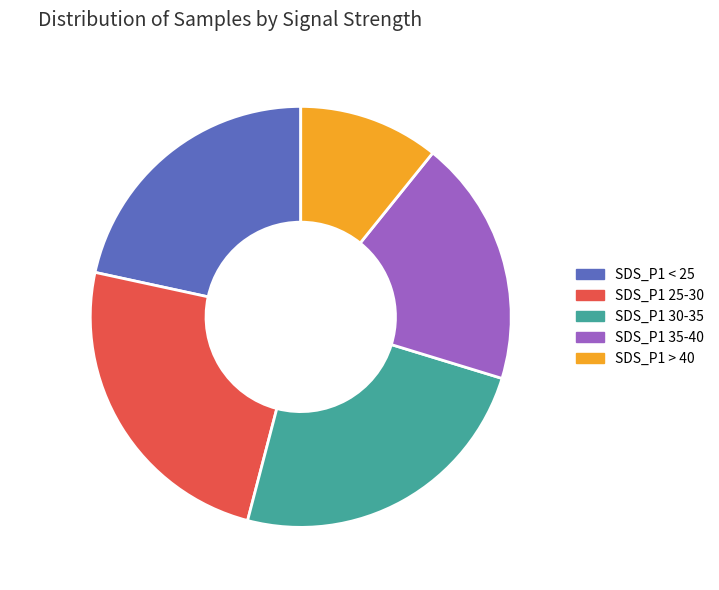

Count the number of slices in the pie.

5